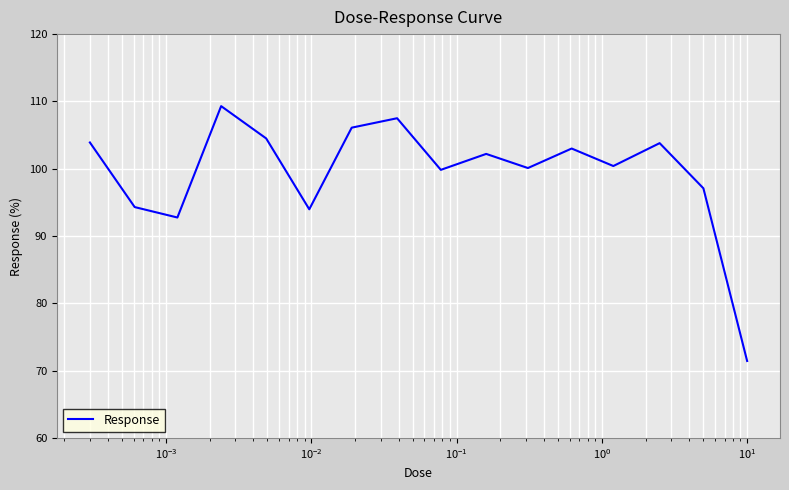

What is the minimum value shown in the chart?

71.4